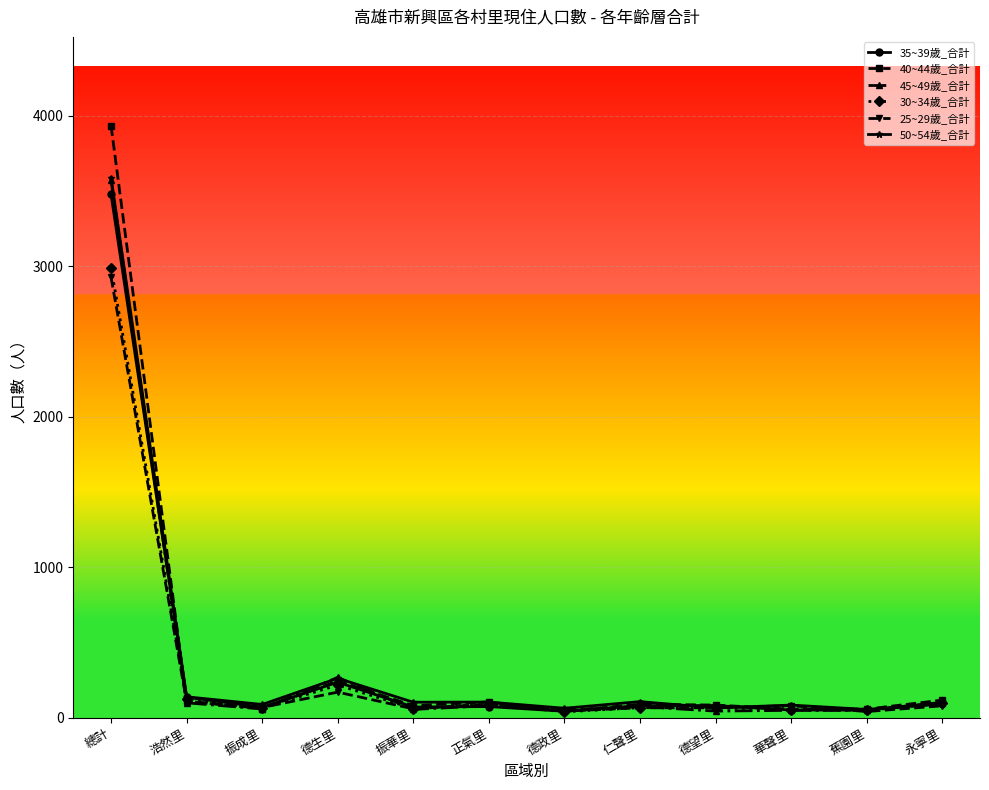

True or false: 50~54歲_合計 has more than 2 interior local peaks.

True